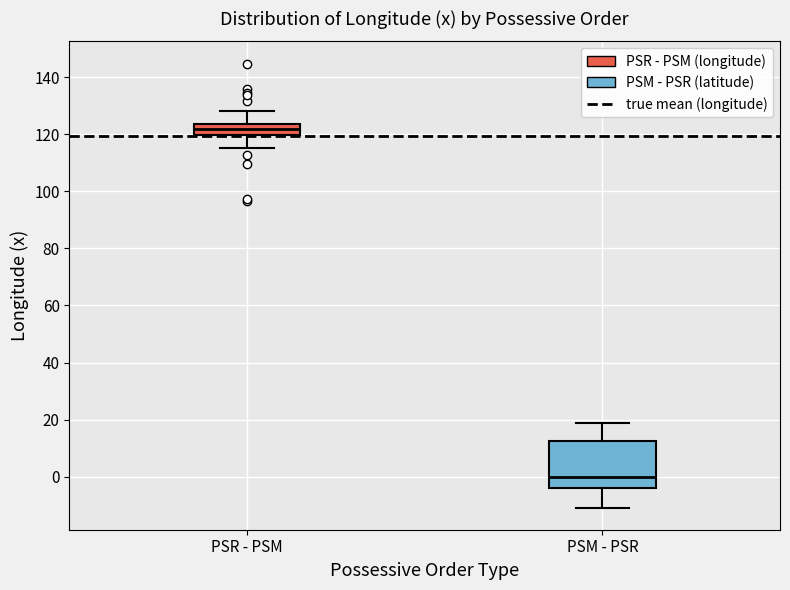

Where does the upper whisker of the box for PSR - PSM end on the y-axis? The values are not printed on the chart, so give them approximately, as read against the axis.

128